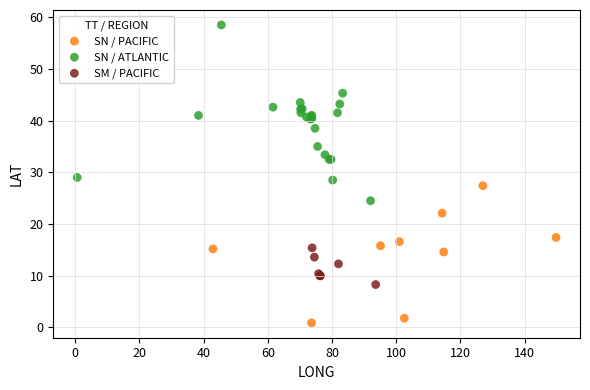

Which series reaches the maximum Y coordinate?

SN / ATLANTIC